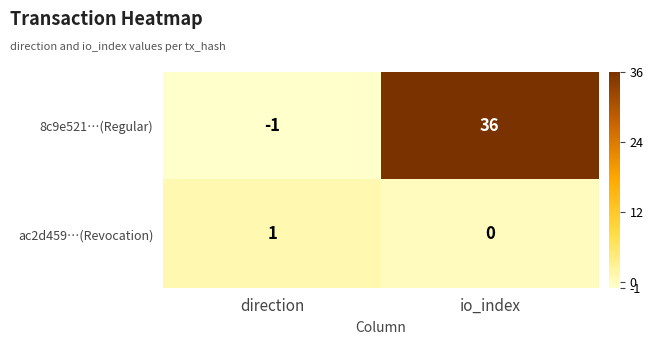

Where is 8c9e521…(Regular) nearest to the value 17?

direction